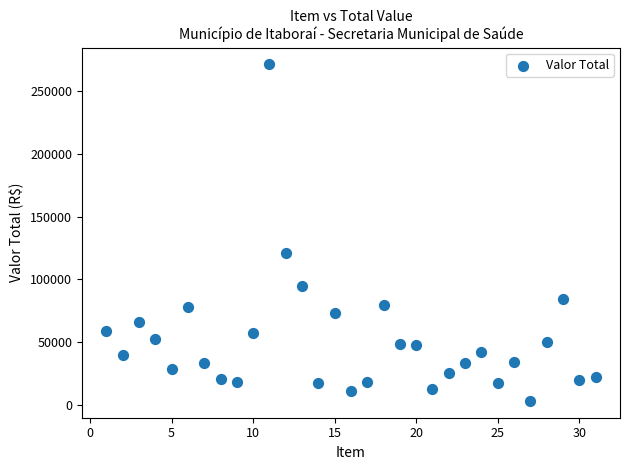

What Y value in the scatter plot is closest to 137155?

120790.0